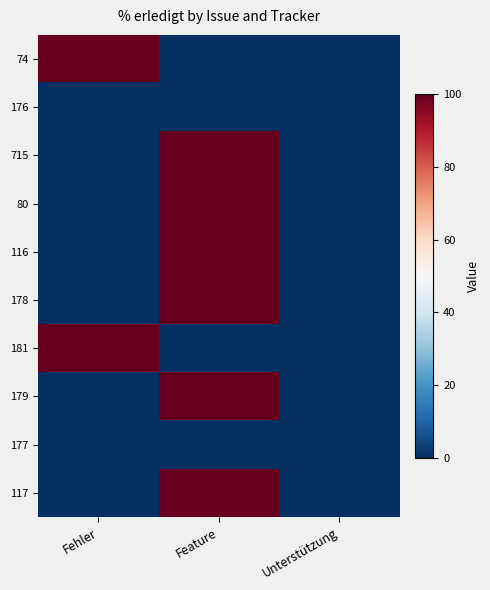

What is the difference between the highest and lowest values at Feature?

100